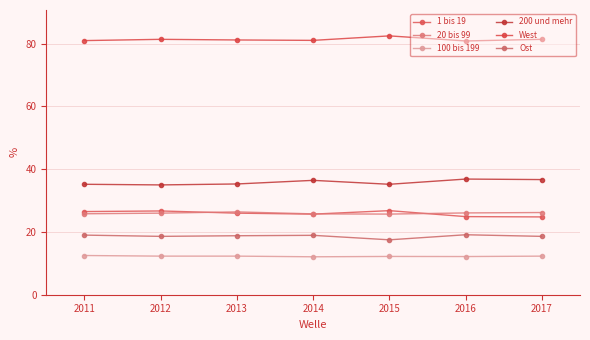

Is this an area chart (filled region under the line)?

No